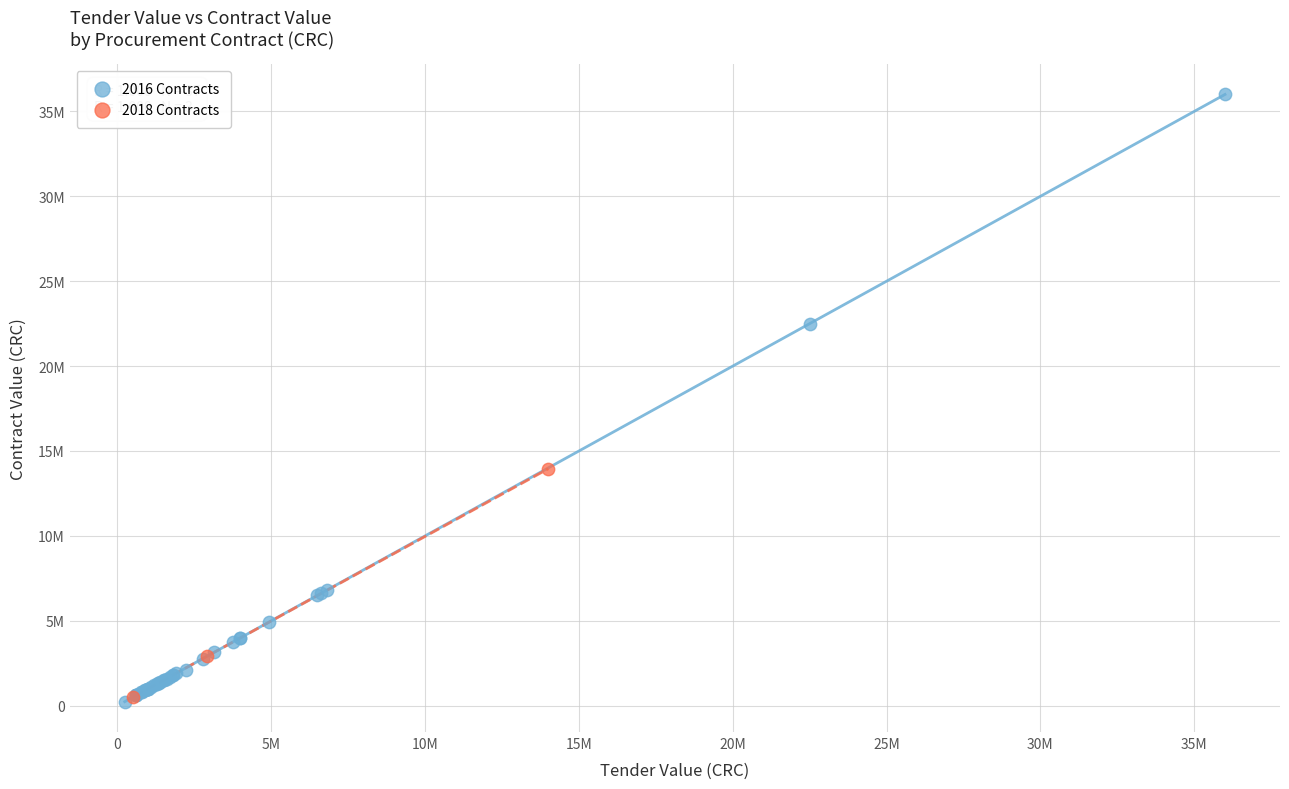

Which series has the widest spread of Y values?

2016 Contracts